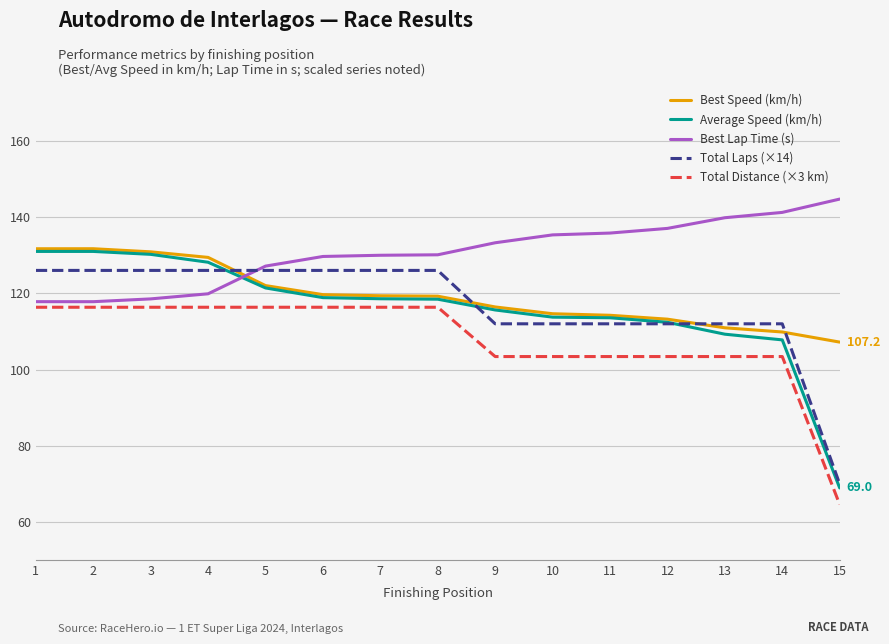

What are all the series names shown in the legend?

Best Speed (km/h), Average Speed (km/h), Best Lap Time (s), Total Laps (×14), Total Distance (×3 km)